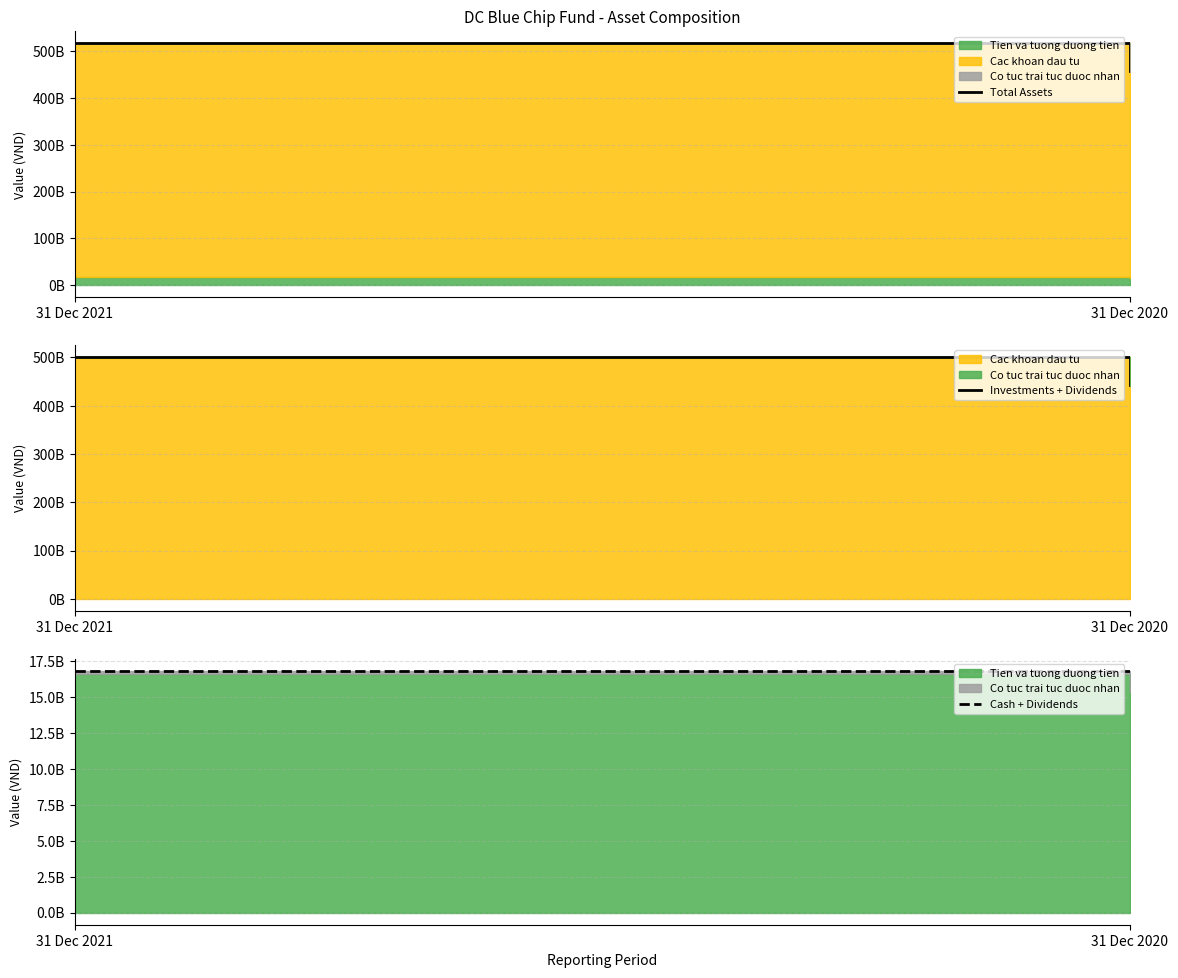

Reading left to right, transcribe all the data shown in this chart.

Total Assets: 517646189159	458148016753
Investments + Dividends: 501015184500	442797505000
Cash + Dividends: 16853104659	16837516753